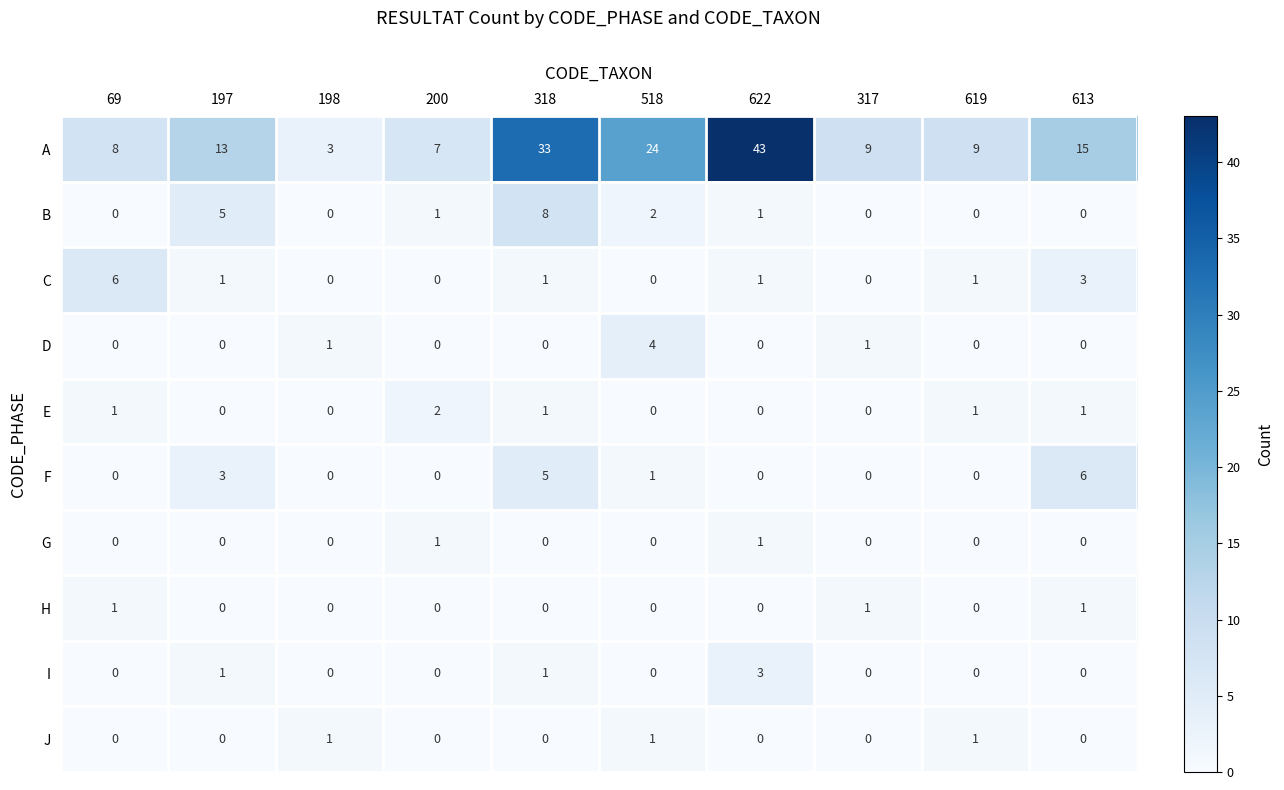

What is the maximum value shown in the chart?

43